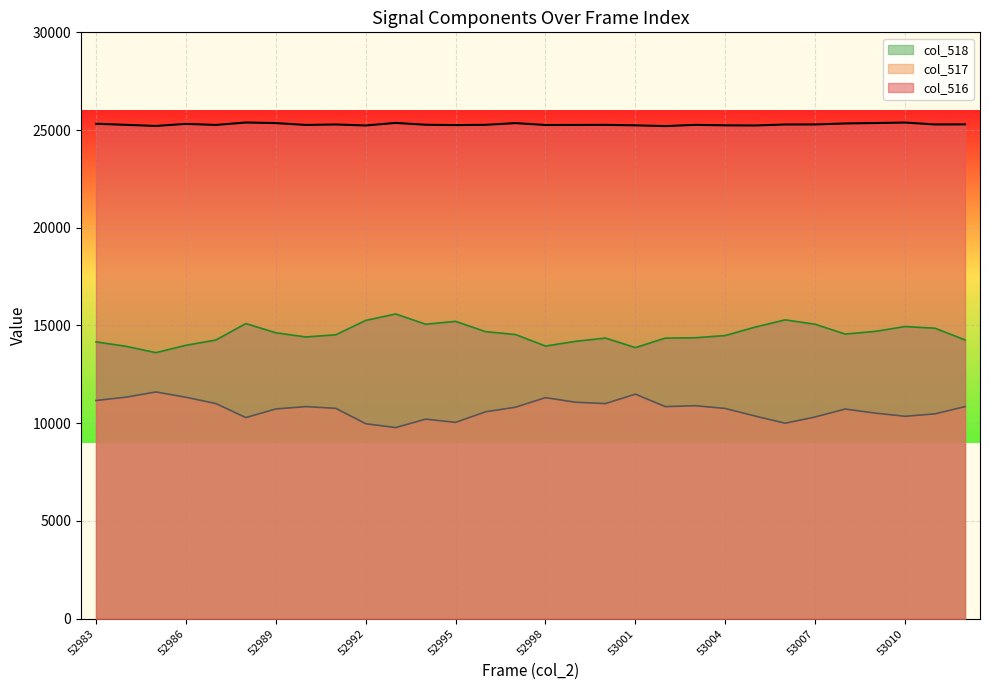

True or false: col_516 and col_517 intersect in this chart.

False